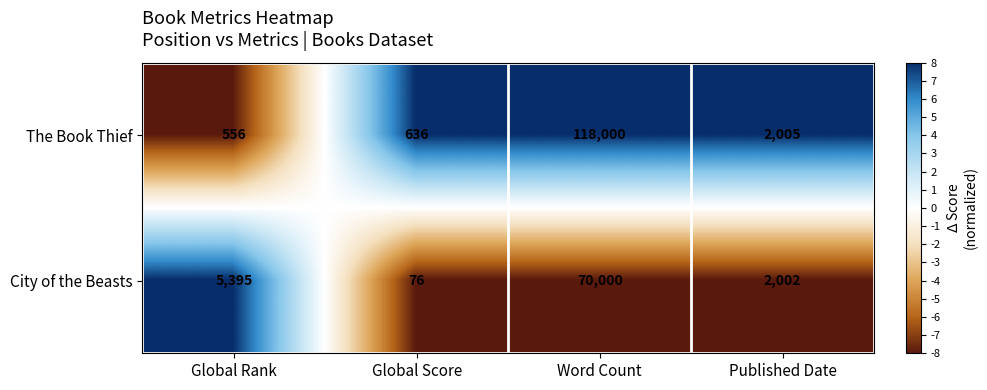

What is the difference between the highest and lowest values at Global Rank?

4839